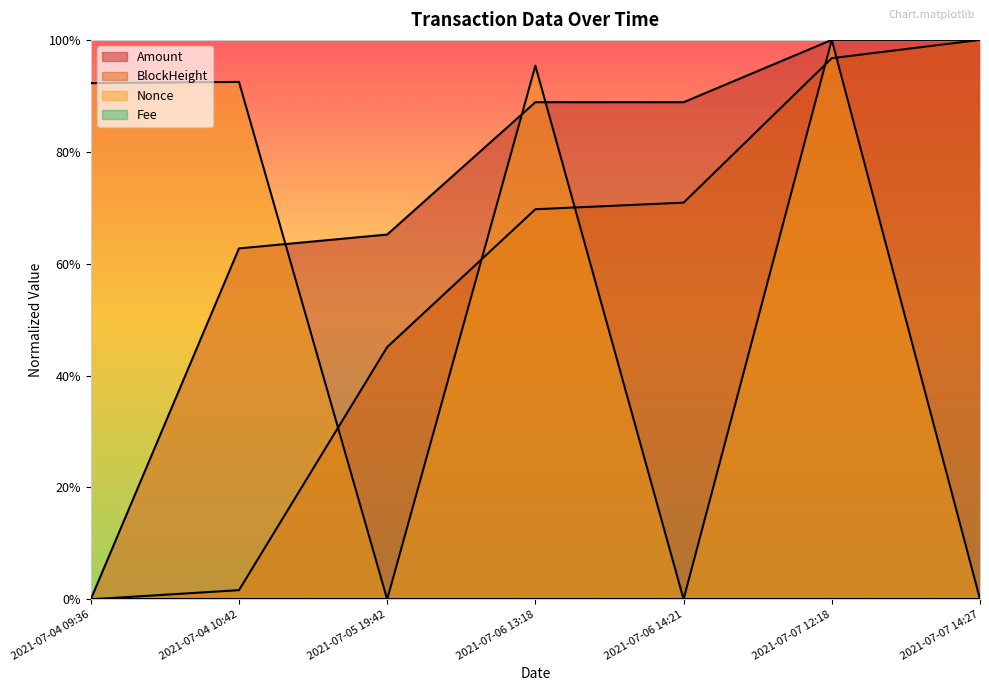

At which category does Amount reach its first local peak?

2021-07-06 13:18